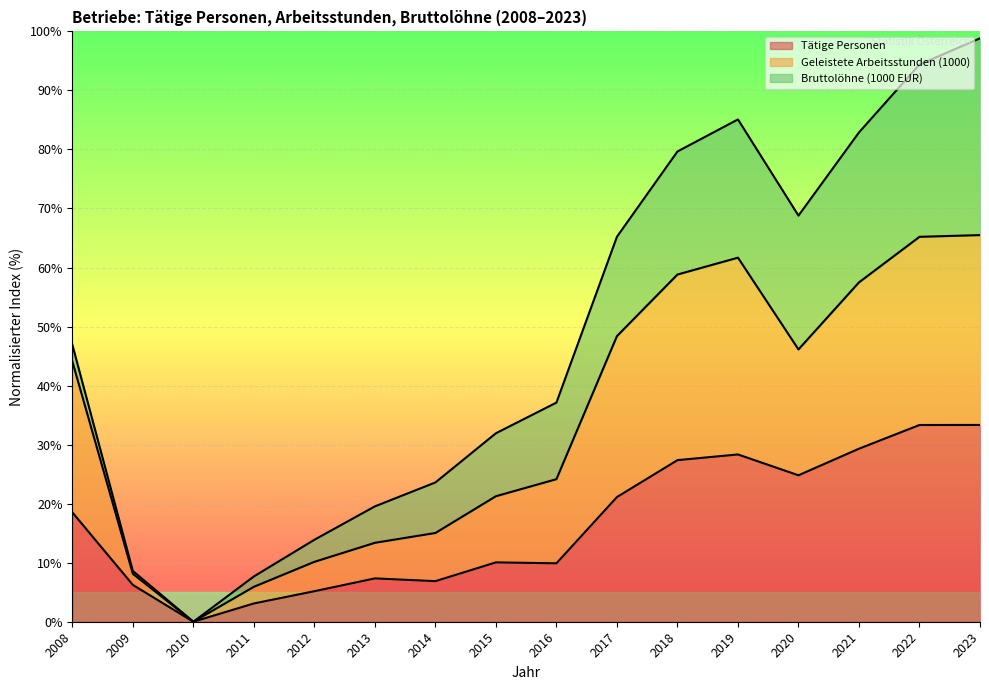

In Tätige Personen, how many points are lower than both neighbors (excluding endpoints)?

4